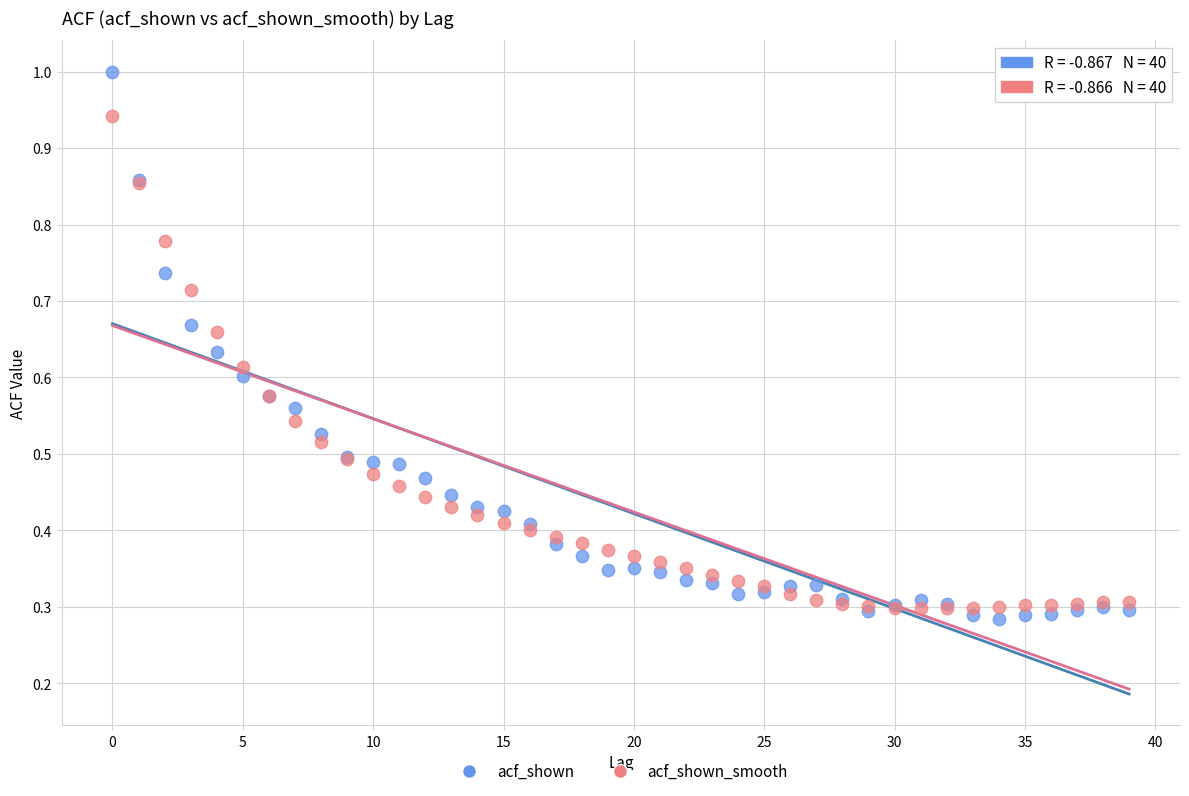

Which series has the widest spread of Y values?

acf_shown